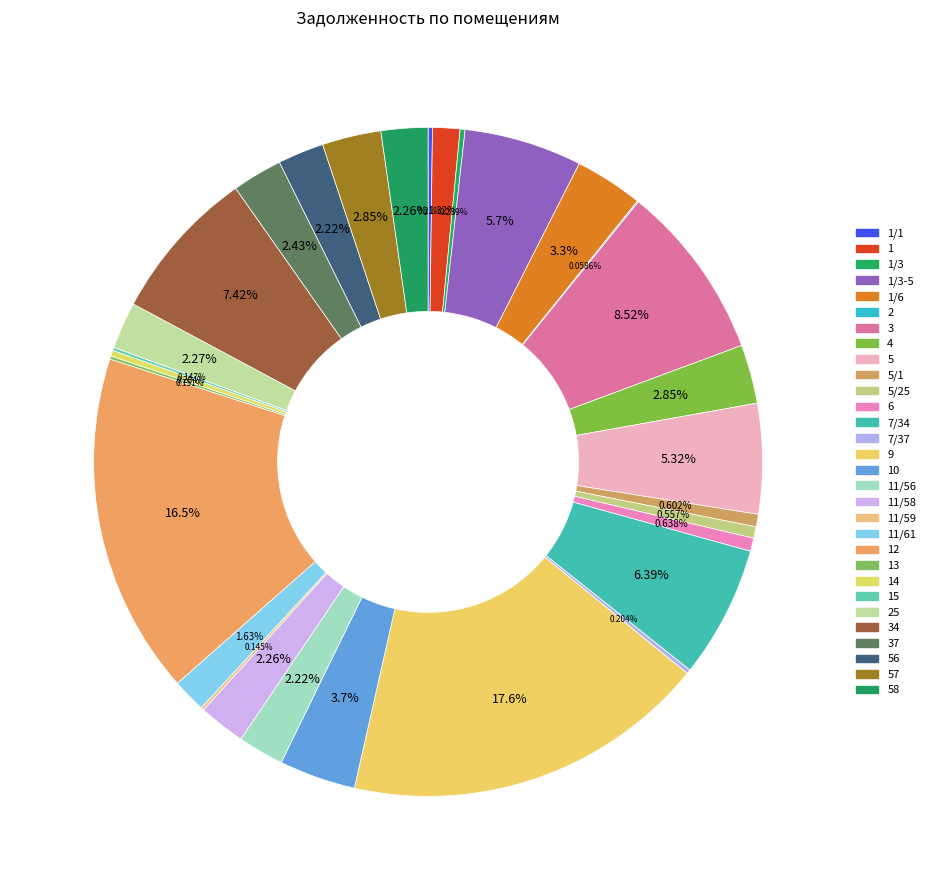

Which category has the smallest portion of the pie?

2